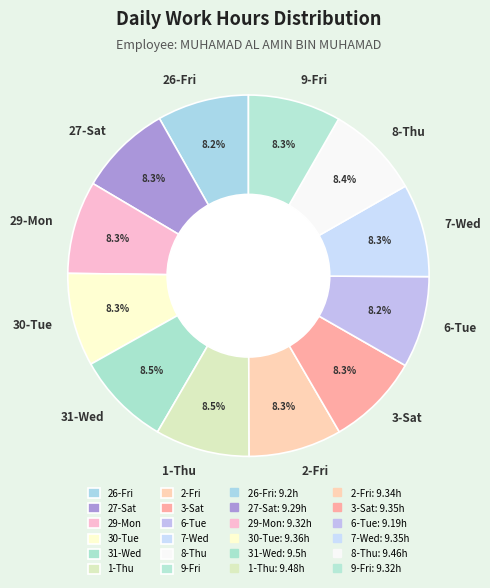

True or false: 27-Sat accounts for 8% of the total.

True